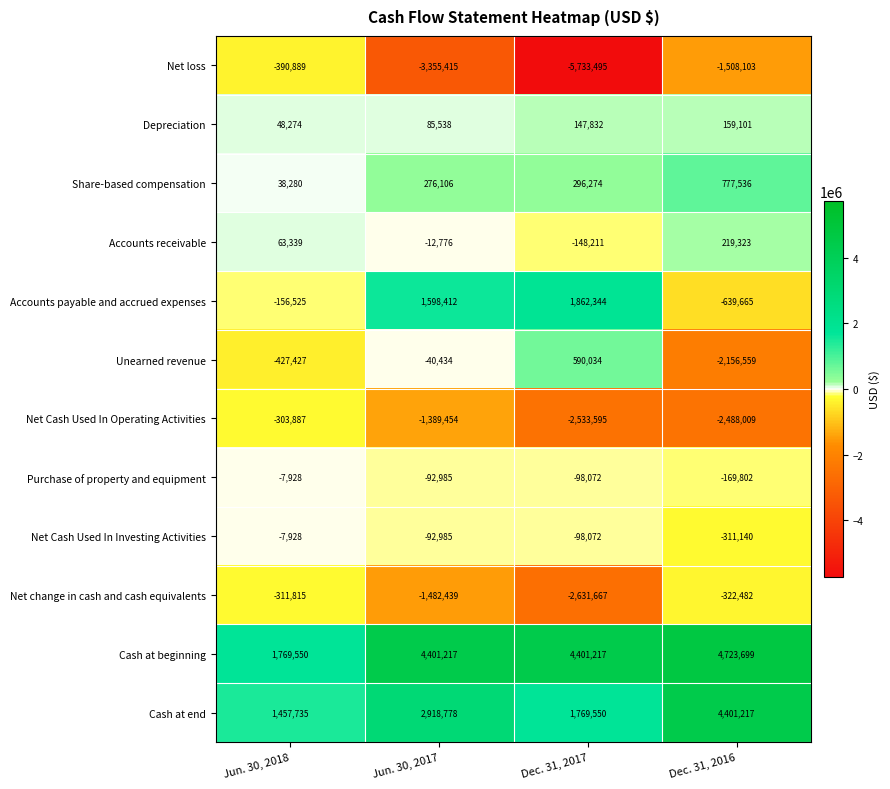

At which category is the sum across all series the highest?

Jun. 30, 2017